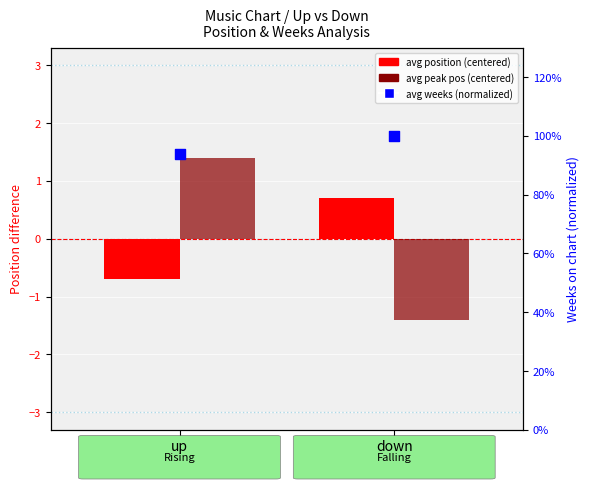

Which series has the widest spread of Y values?

avg peak position (centered)